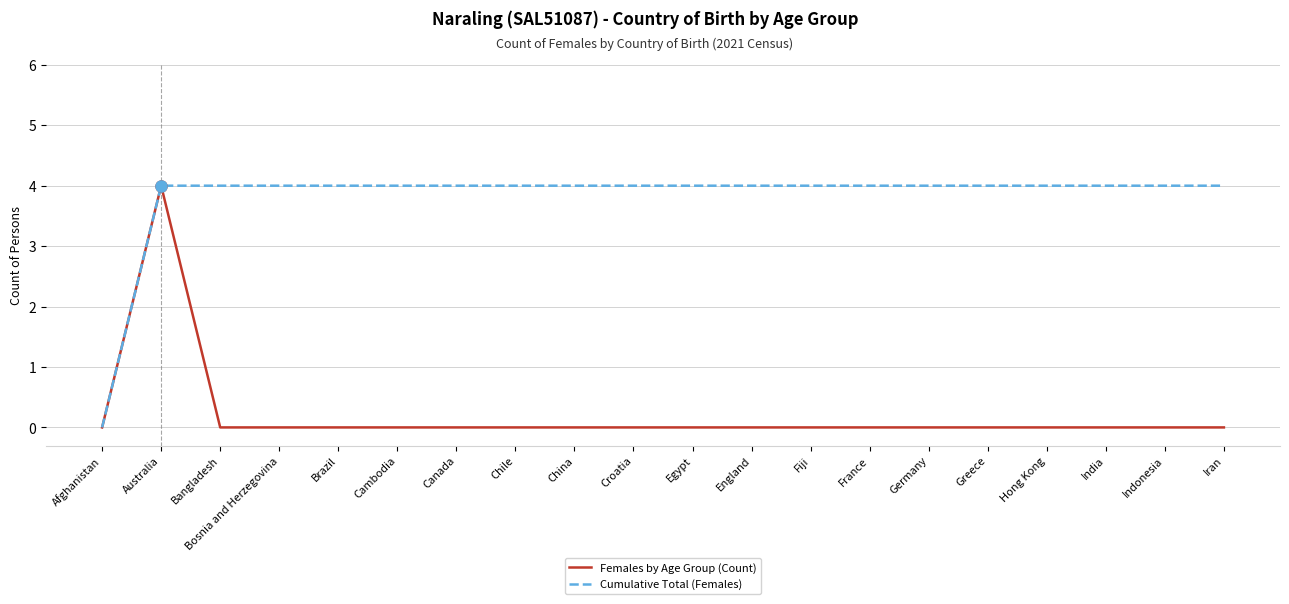

Read the Cumulative Total (Females) value at Germany.

4